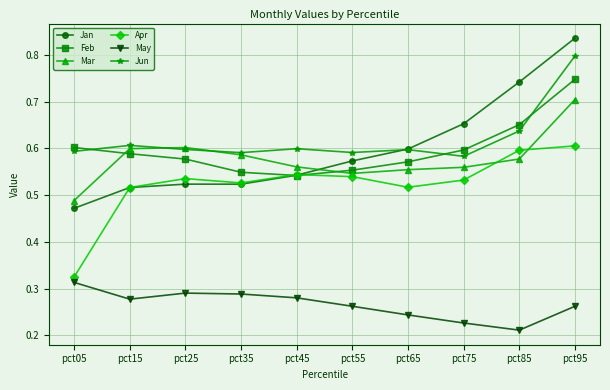

The value of Jan at pct95 is 0.8. True or false?

True